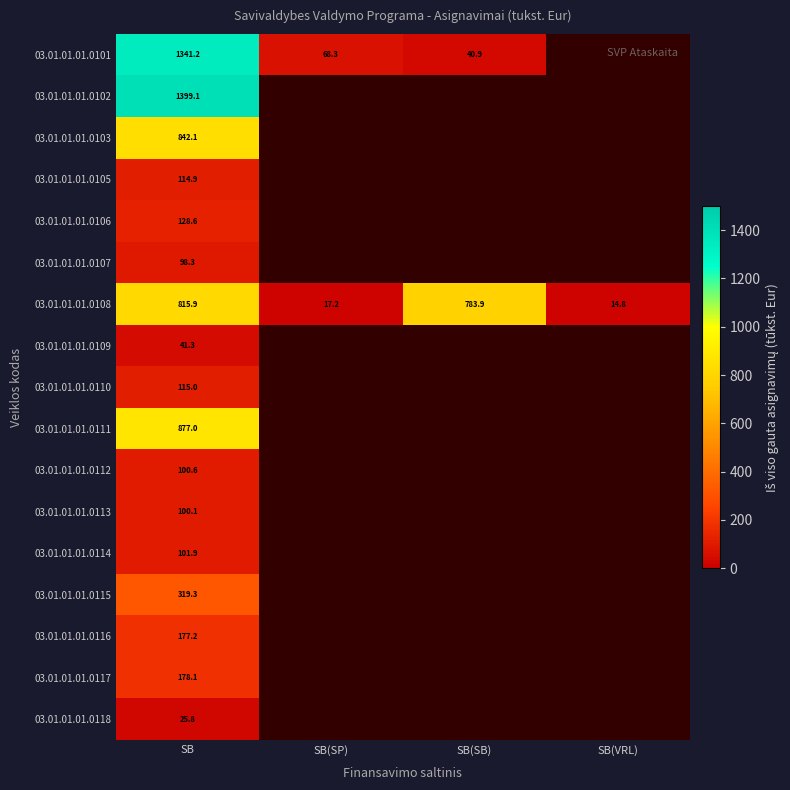

The value of 03.01.01.01.0116 at SB is 73.2. True or false?

False